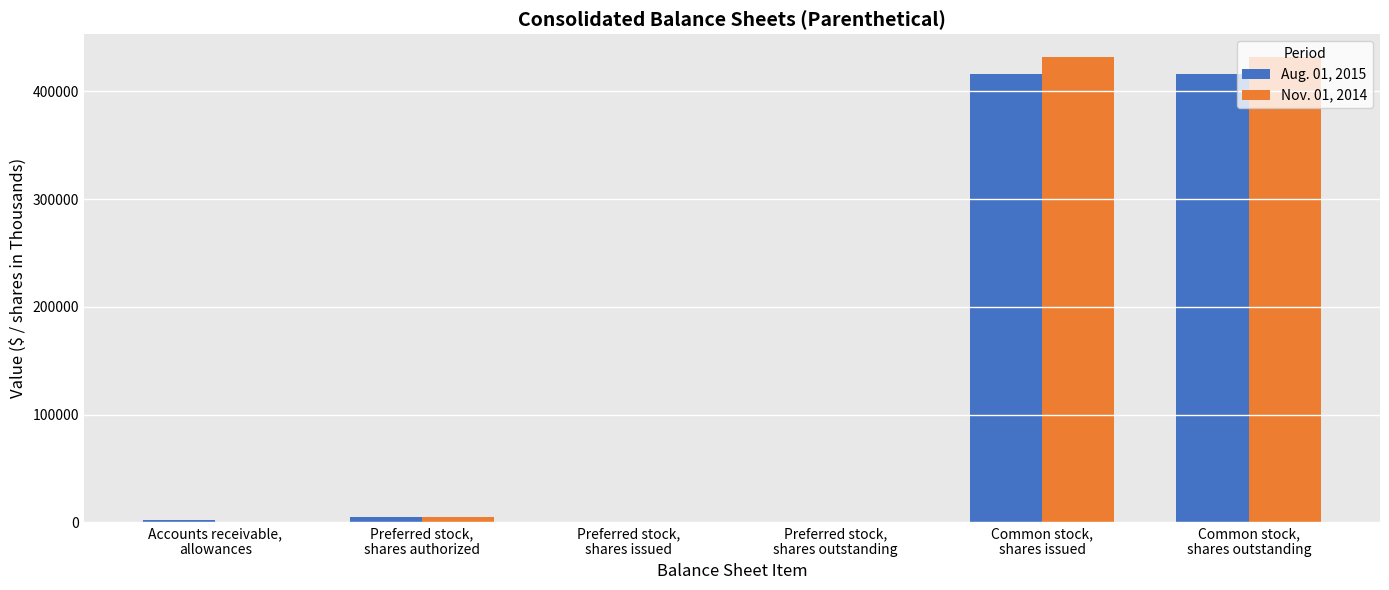

How many groups of bars are there?

6